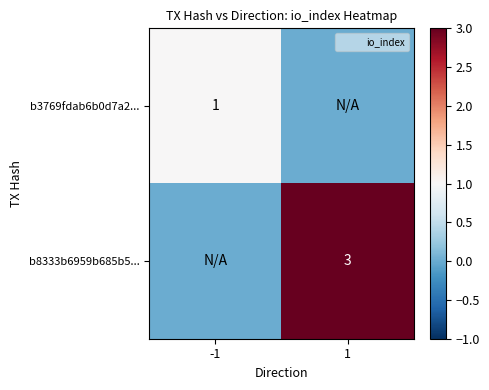

Is it true that b3769fdab6b0d7a2... equals 1 at -1?

True